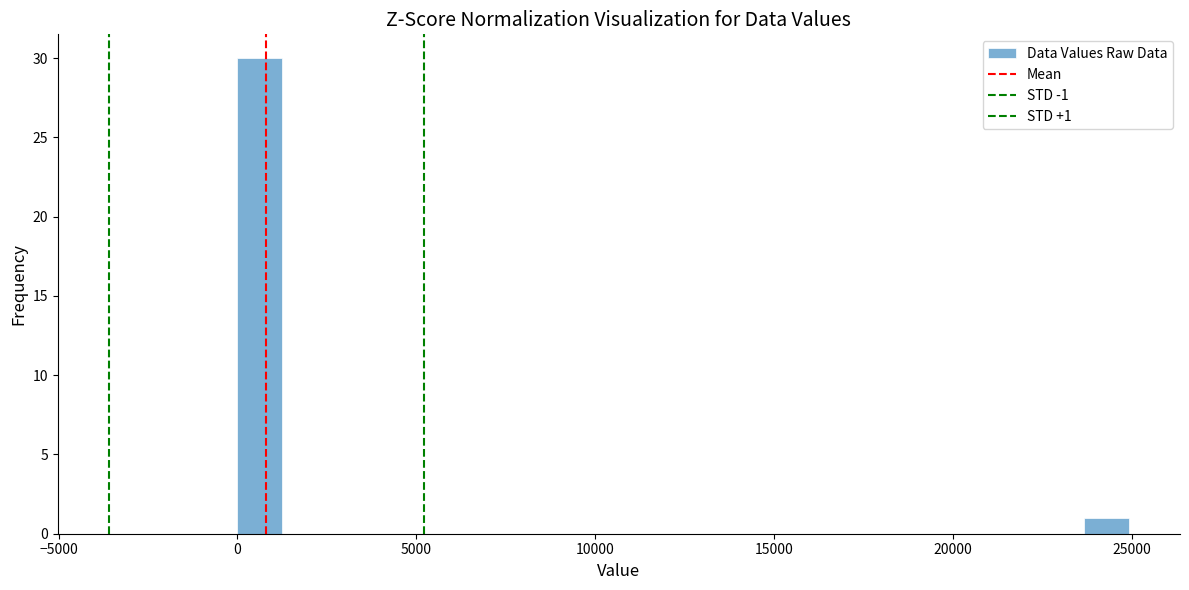

Around what value on the x-axis is the tallest bar? Give the approximate position of its centre, as read against the axis.

500